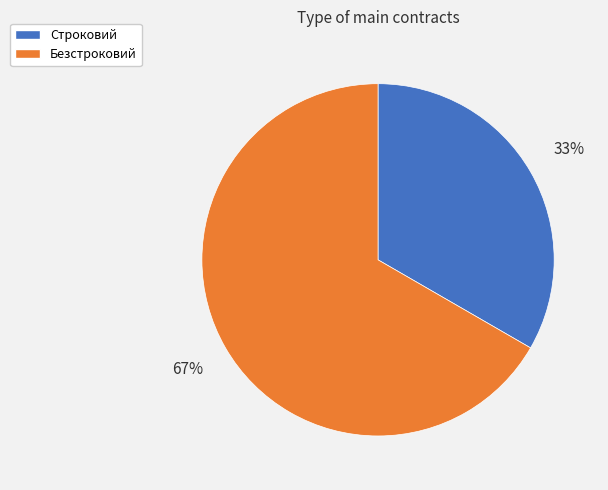

What percentage is the Безстроковий slice, to the nearest percent?

67%